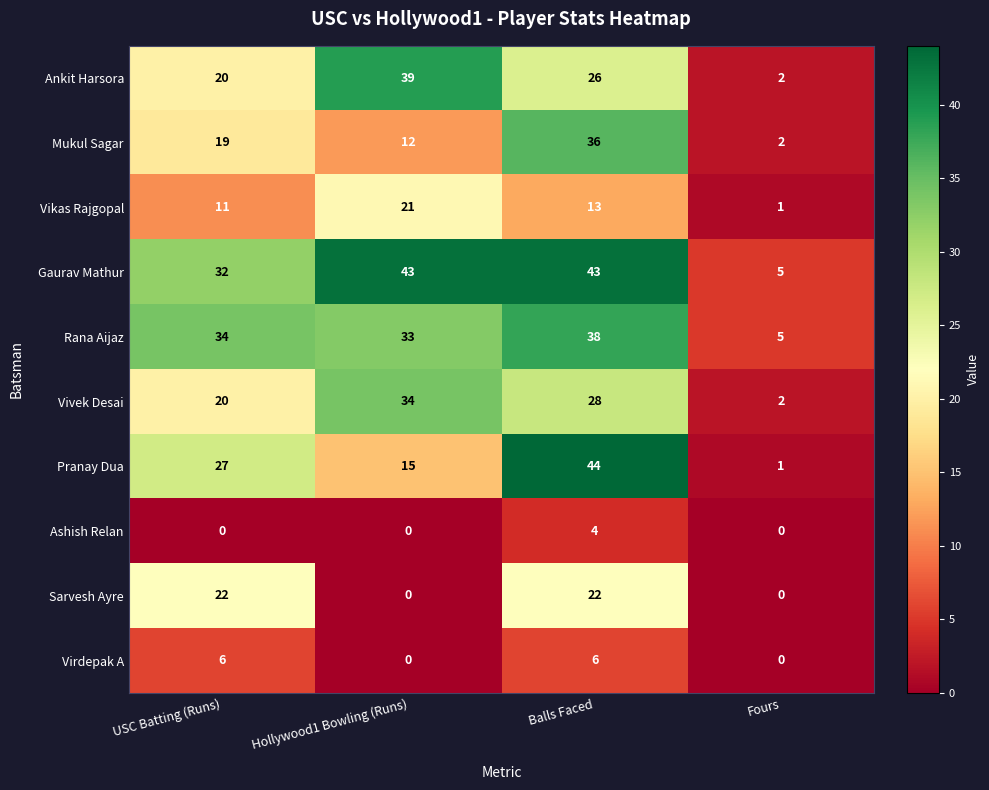

Which category has the highest value across all series?

Balls Faced